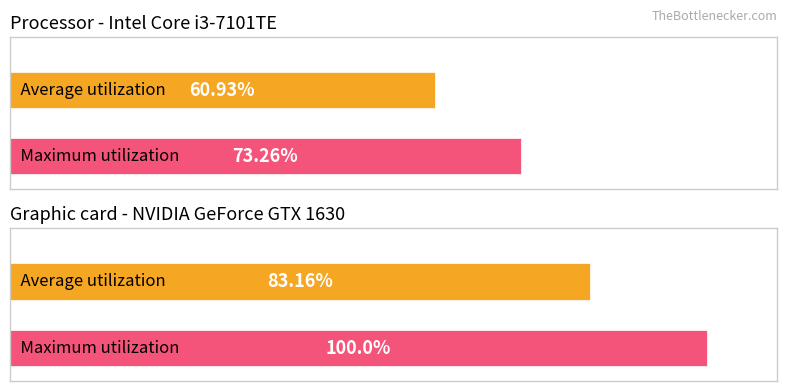

Count the number of categories in the chart.

2